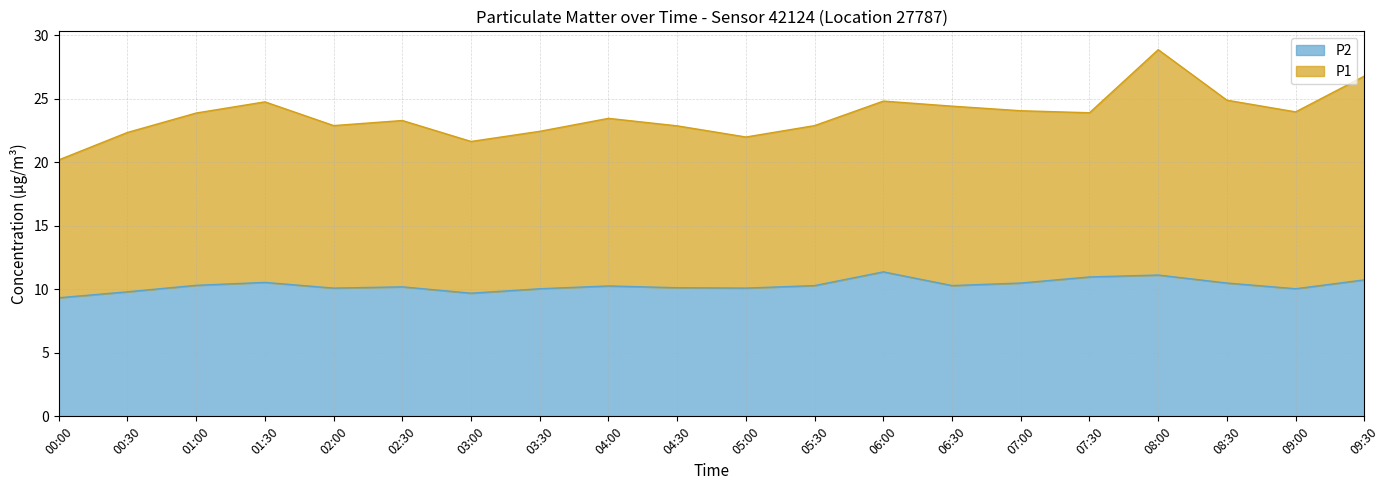

Reading right to left, list all the values displayed in this chart.

P1: 09:30=26.8	09:00=24.0	08:30=24.9	08:00=28.9	07:30=23.9	07:00=24.1	06:30=24.4	06:00=24.8	05:30=22.9	05:00=22.0	04:30=22.9	04:00=23.5	03:30=22.5	03:00=21.6	02:30=23.3	02:00=22.9	01:30=24.8	01:00=23.9	00:30=22.4	00:00=20.2
P2: 09:30=10.8	09:00=10.1	08:30=10.5	08:00=11.1	07:30=11.0	07:00=10.5	06:30=10.3	06:00=11.4	05:30=10.3	05:00=10.1	04:30=10.1	04:00=10.3	03:30=10.1	03:00=9.7	02:30=10.2	02:00=10.1	01:30=10.6	01:00=10.3	00:30=9.8	00:00=9.3